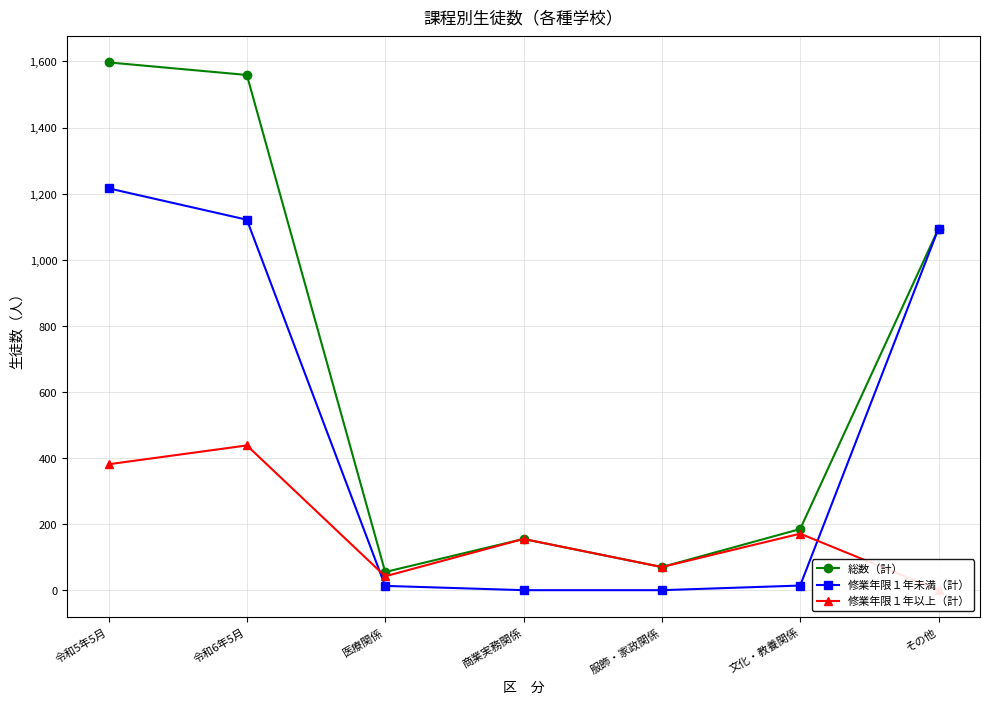

How many values in 修業年限１年未満（計） are above zero?

5